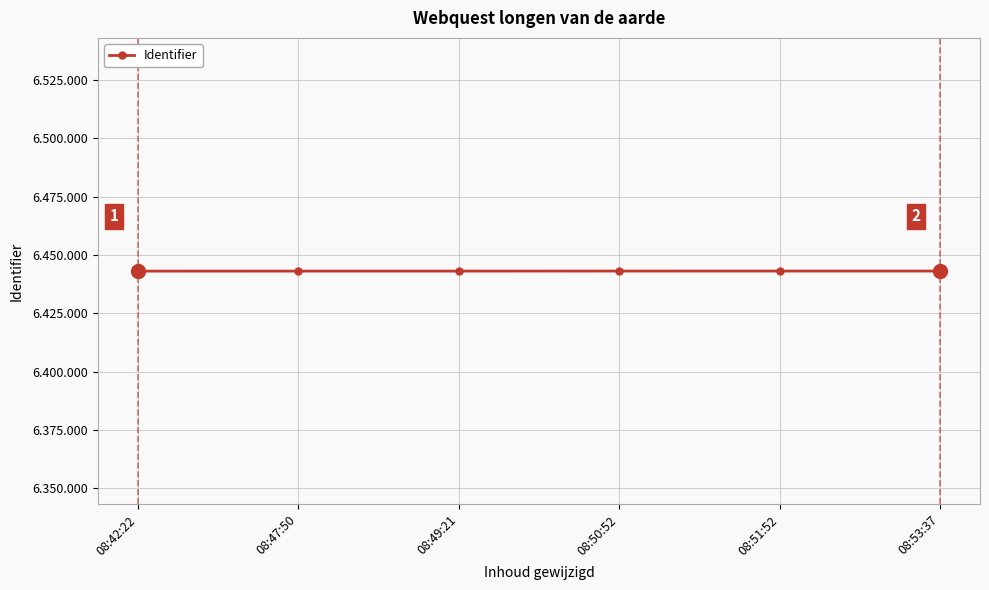

What is the average value?

6443120